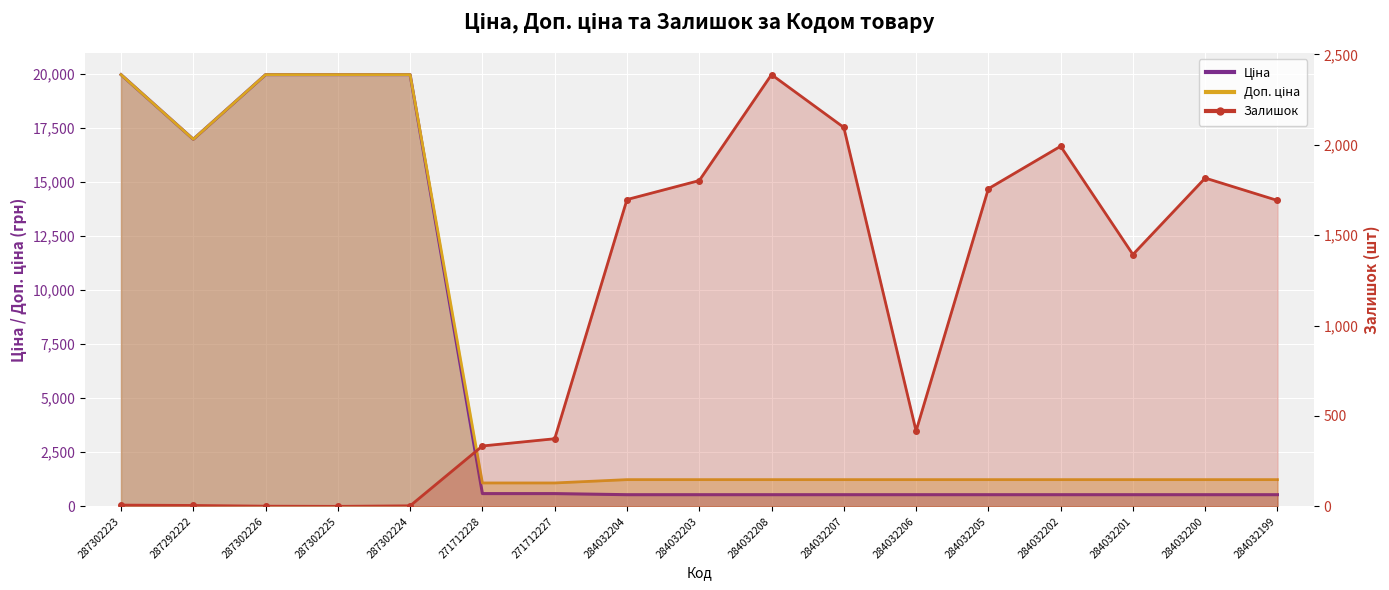

Reading left to right, what are all the values shown in this chart?

Ціна: 287302223=19964.2	287292222=16976.3	287302226=19964.2	287302225=19964.2	287302224=19964.2	271712228=589.9	271712227=589.9	284032204=539.0	284032203=539.0	284032208=539.0	284032207=539.0	284032206=539.0	284032205=539.0	284032202=539.0	284032201=539.0	284032200=539.0	284032199=539.0
Доп. ціна: 287302223=19964.2	287292222=16976.3	287302226=19964.2	287302225=19964.2	287302224=19964.2	271712228=1081.7	271712227=1081.7	284032204=1235.4	284032203=1235.4	284032208=1235.4	284032207=1235.4	284032206=1235.4	284032205=1235.4	284032202=1235.4	284032201=1235.4	284032200=1235.4	284032199=1235.4
Залишок: 287302223=7.0	287292222=5.0	287302226=1.0	287302225=0.0	287302224=3.0	271712228=334.0	271712227=374.0	284032204=1697.0	284032203=1802.0	284032208=2388.0	284032207=2096.0	284032206=417.0	284032205=1757.0	284032202=1992.0	284032201=1393.0	284032200=1816.0	284032199=1692.0